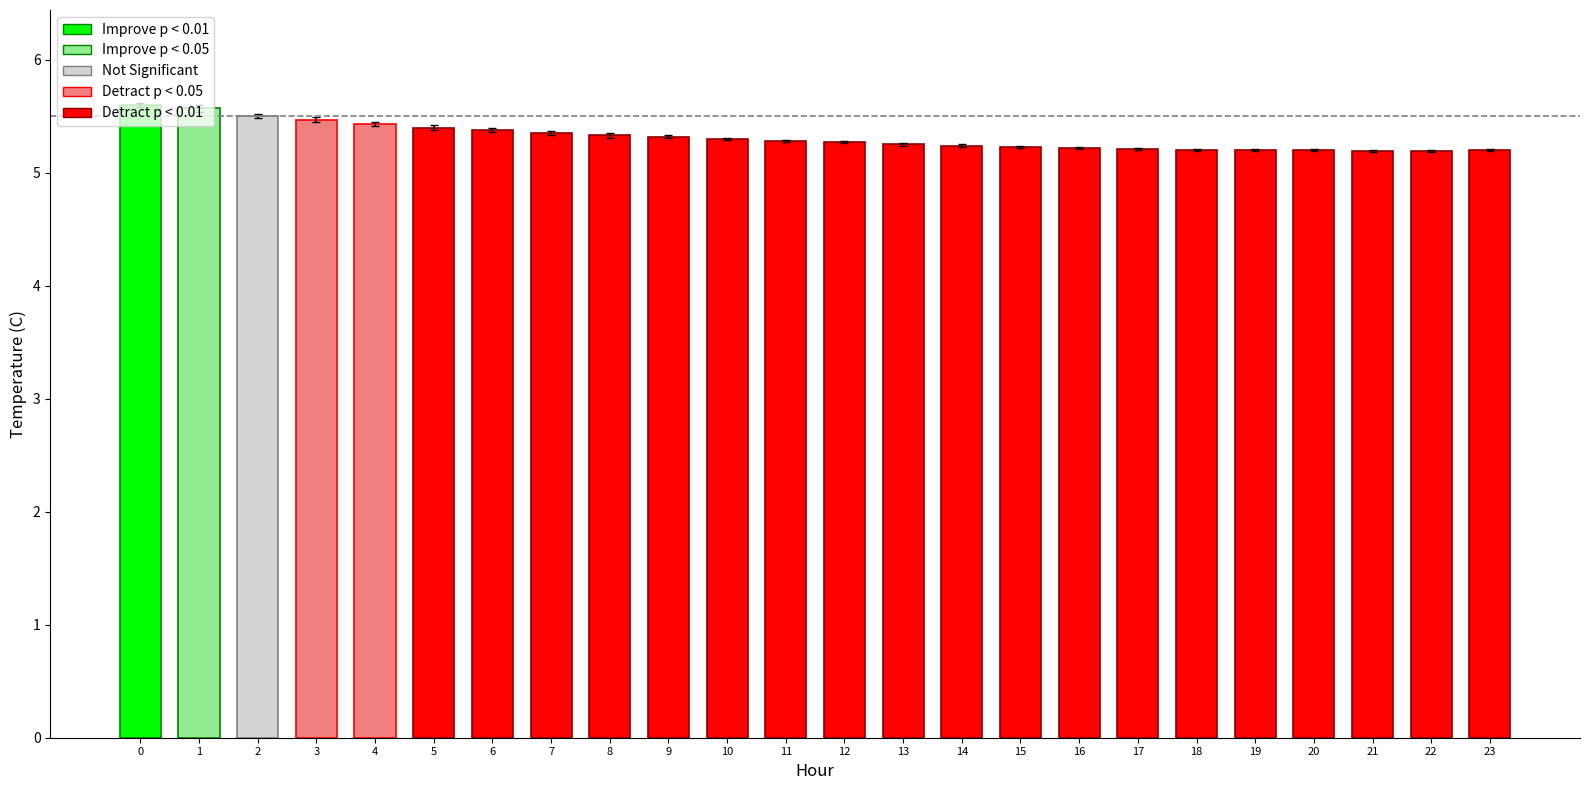

What is the average value?

5.3